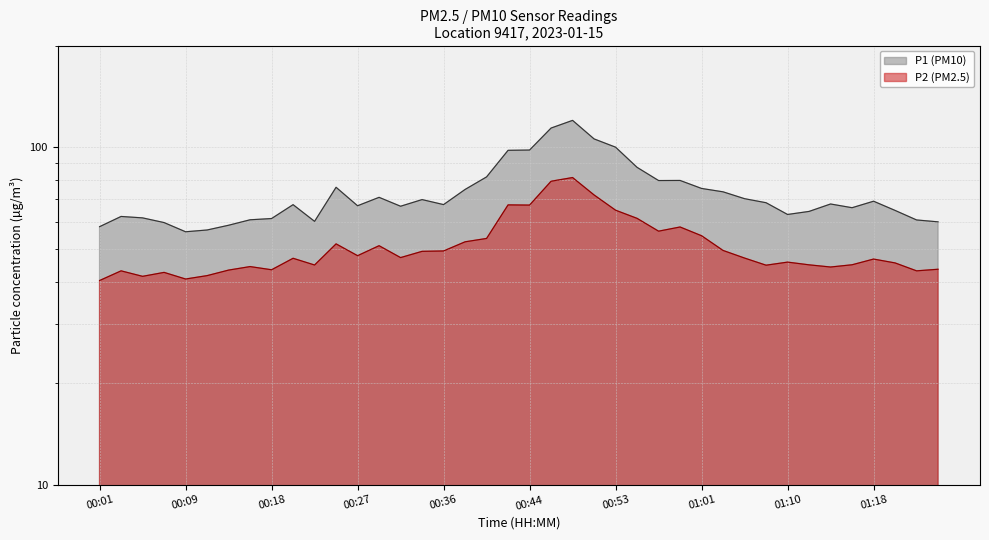

What position from the right is 00:05?

38